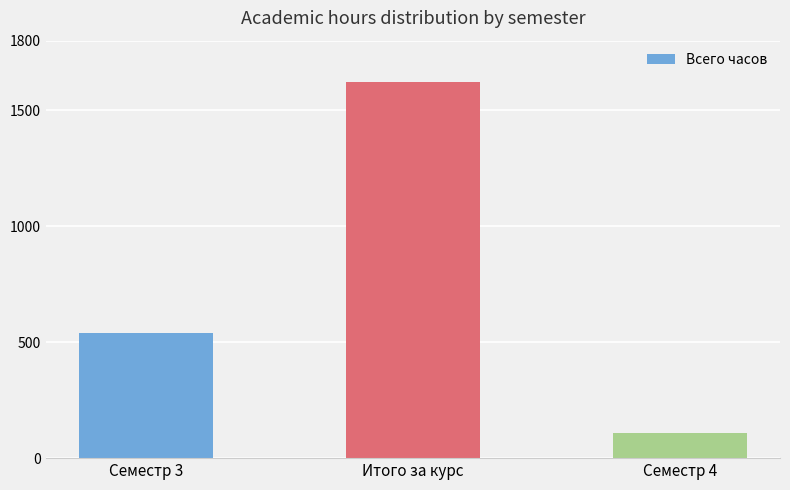

True or false: the data shows 1075 at Итого за курс.

False